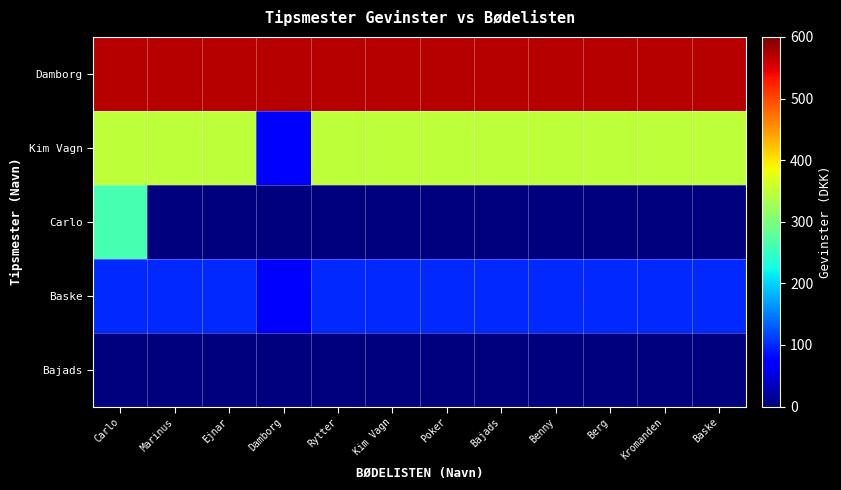

Which series has the largest range (max minus min)?

Kim Vagn